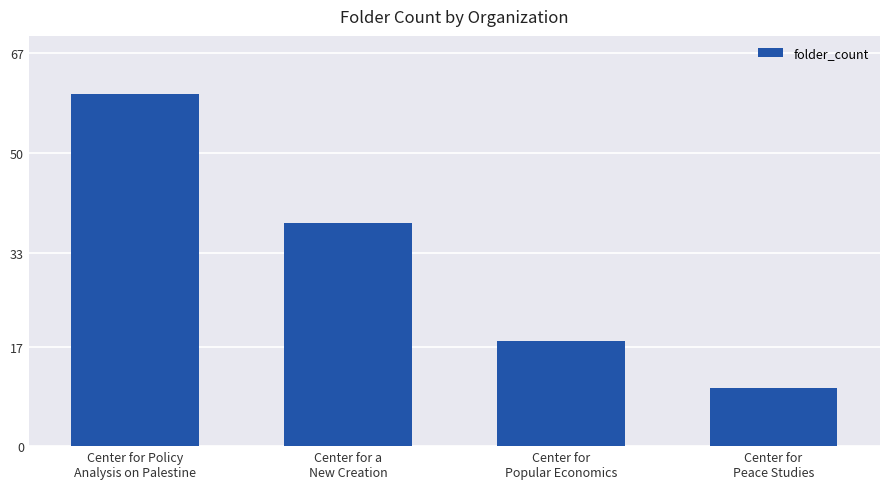

Rank the categories by value from highest to lowest.

Center for Policy
Analysis on Palestine, Center for a
New Creation, Center for
Popular Economics, Center for
Peace Studies